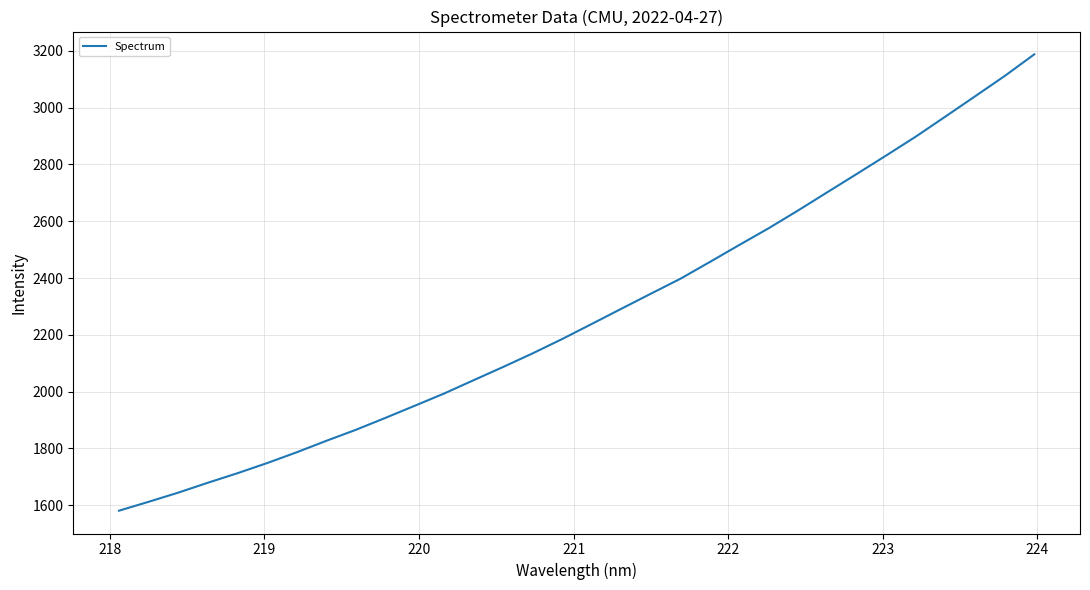

What is the difference between the maximum and minimum values?

1607.3